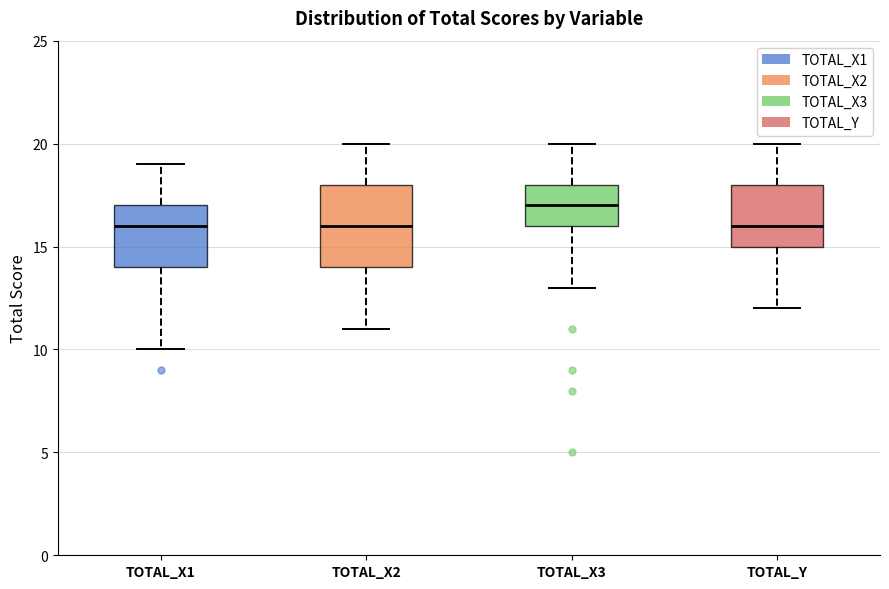

Comparing the boxes themselves (not the whiskers), which one is the tallest?

TOTAL_X2